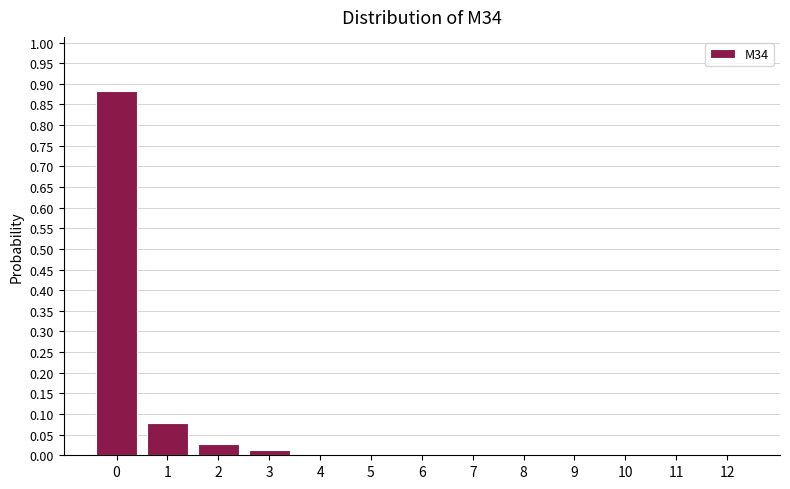

True or false: the data shows 0.0 at 3.

True